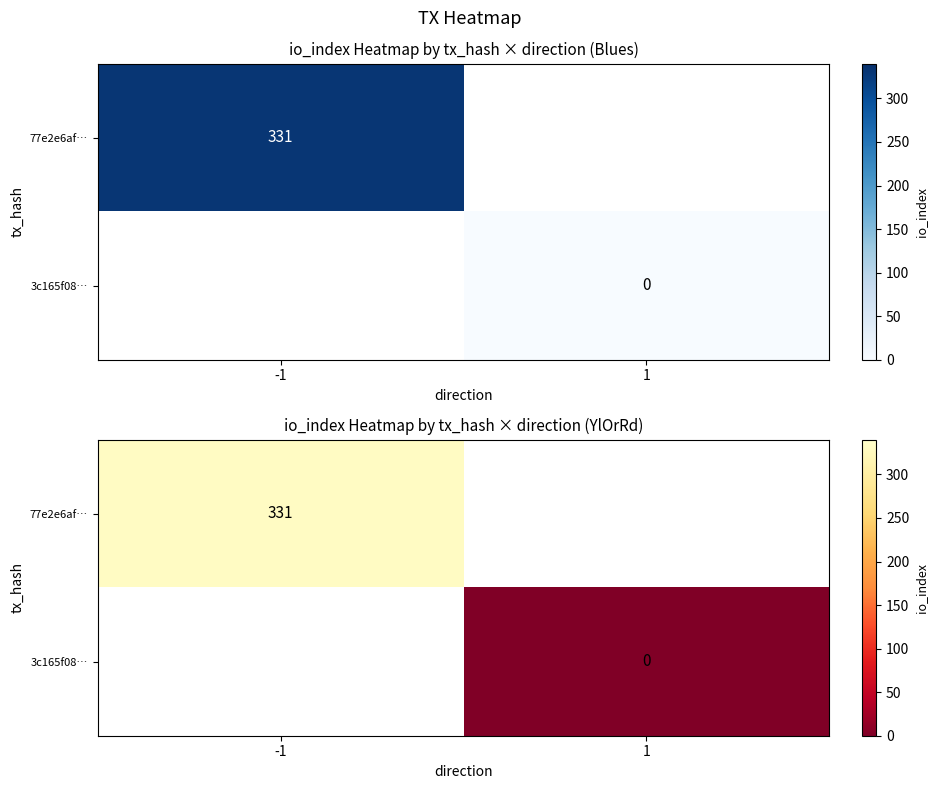

Is the value of 3c165f08… at -1 greater than the value of 77e2e6af… at -1?

No